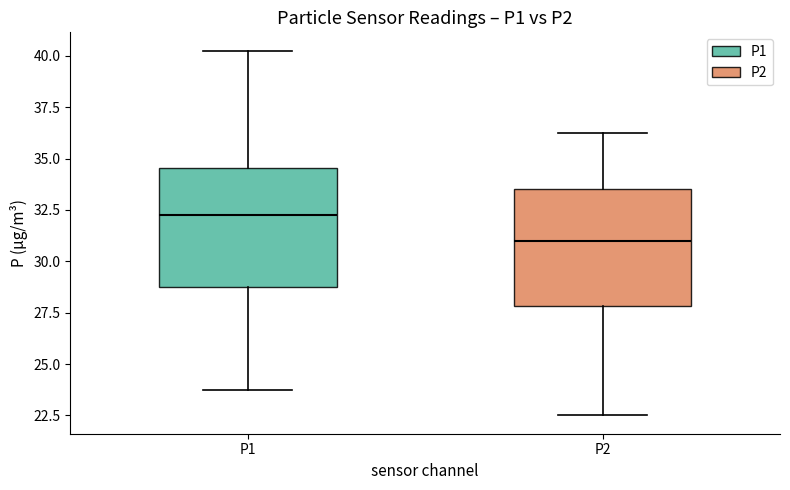

Where does the median line of the box for P2 sit on the y-axis? The values are not printed on the chart, so give them approximately, as read against the axis.

31.0